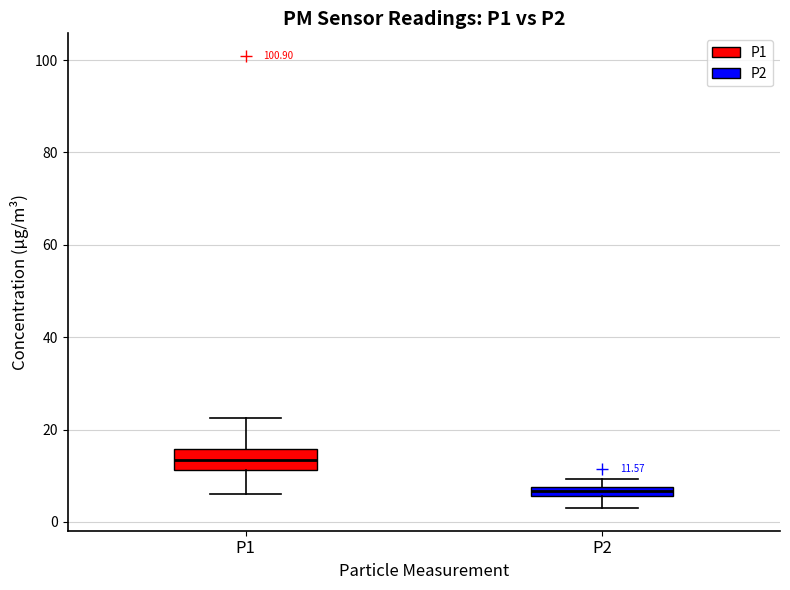

Which box has the lowest median line?

P2